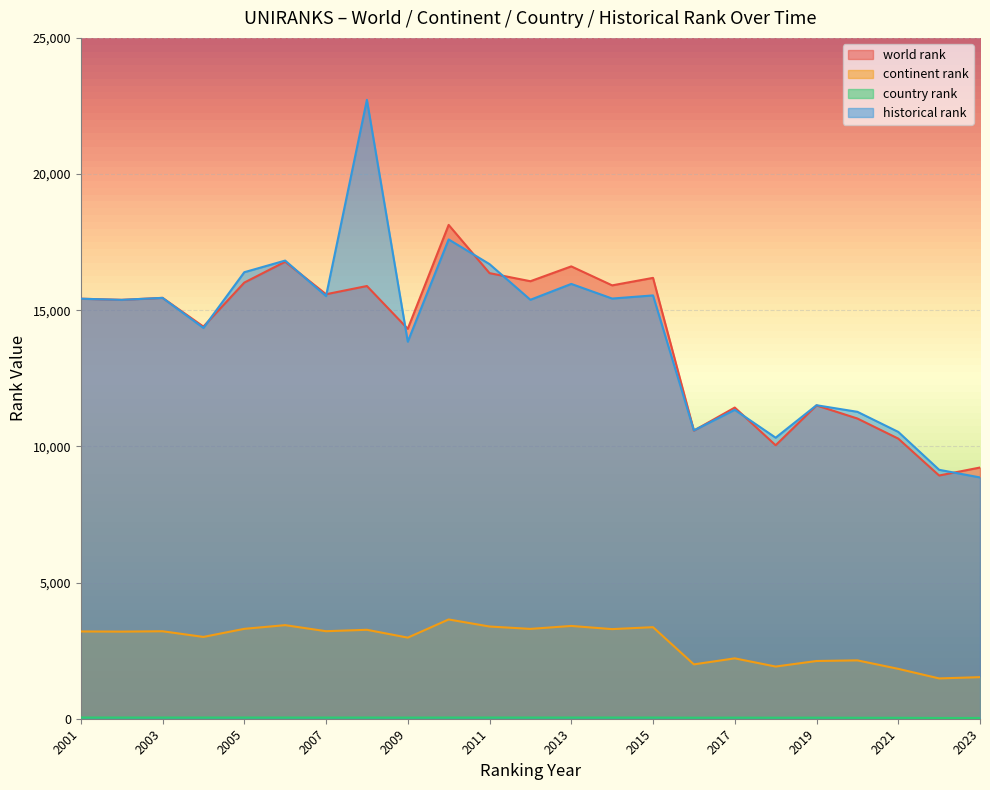

True or false: historical rank has a value of 20478.4 at 2004.

False